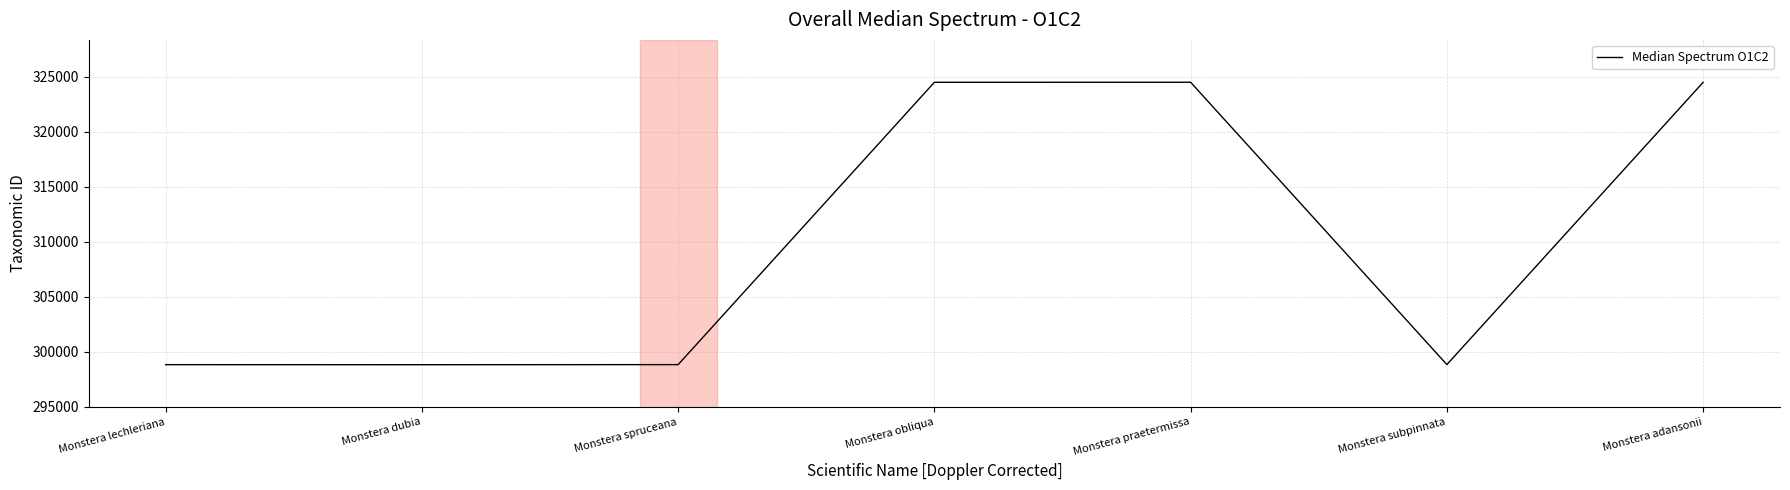

The chart shows a value of 324471 at Monstera adansonii. True or false?

True